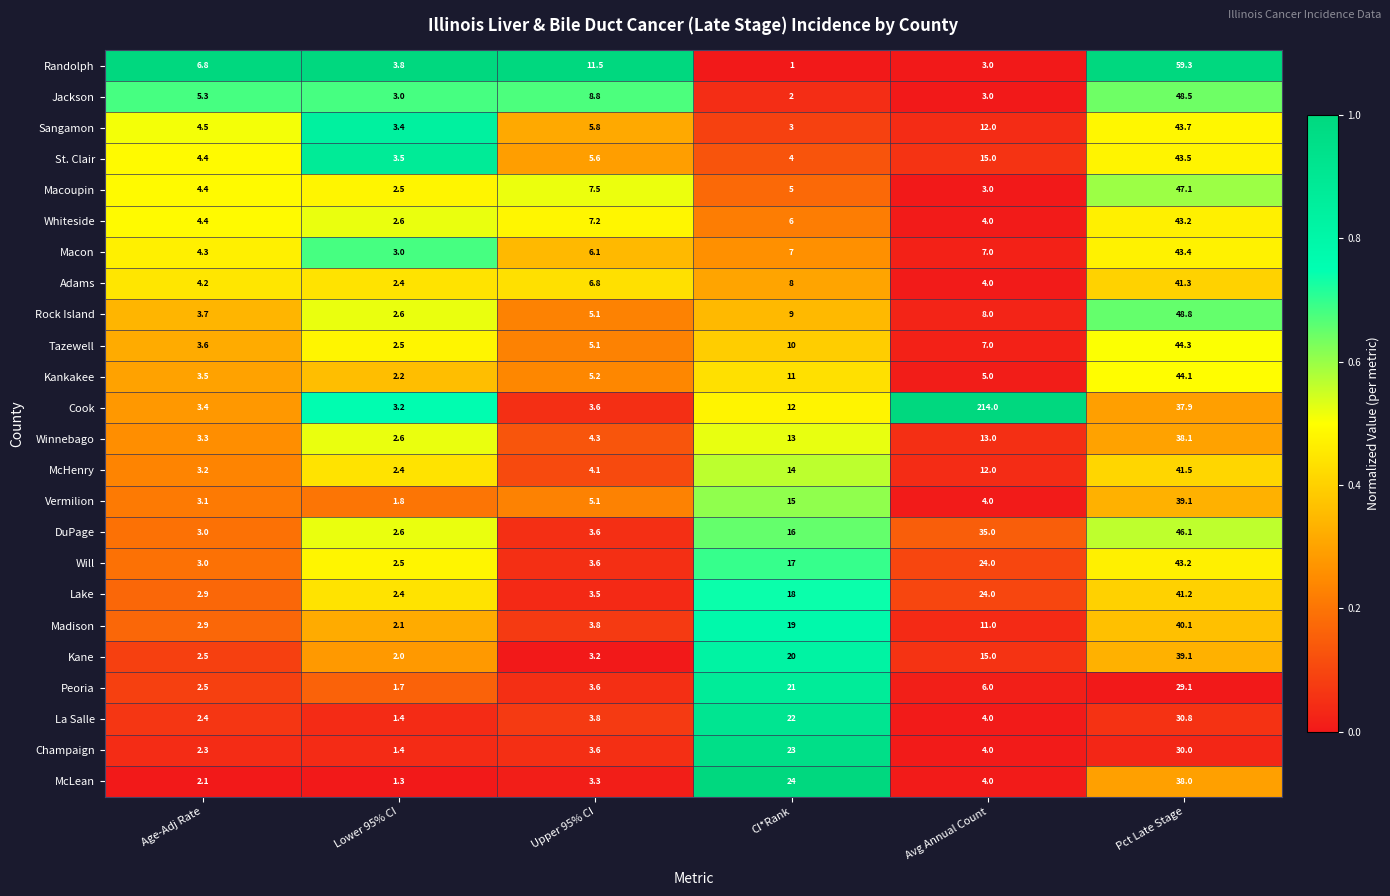

What is the greatest value displayed?

214.0